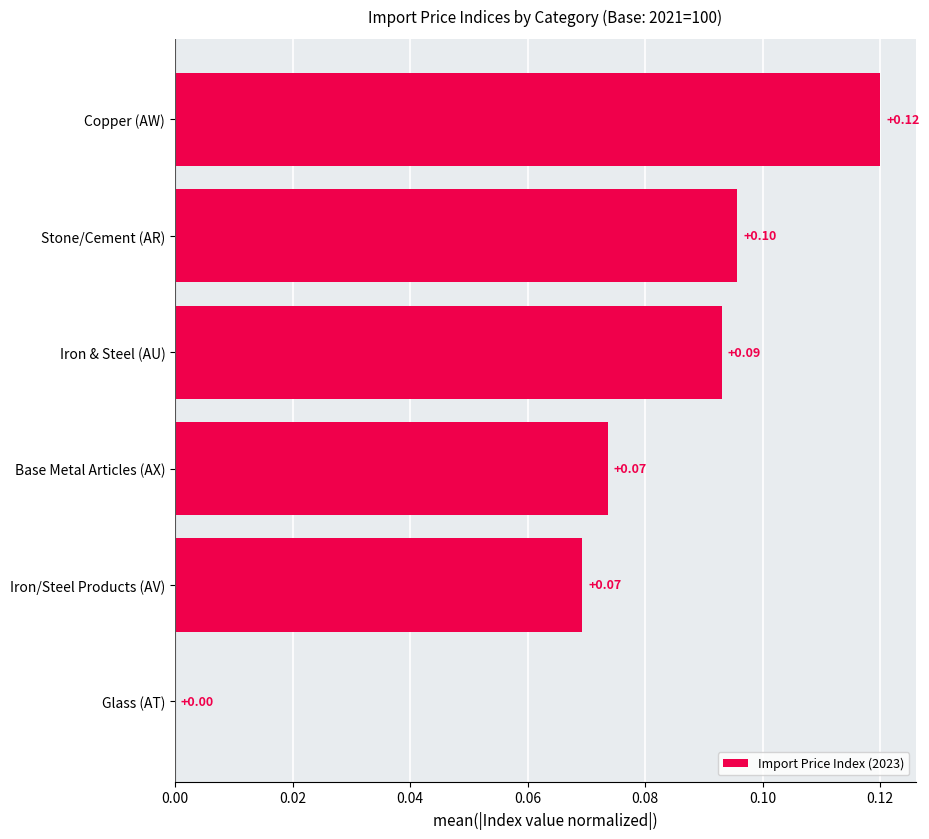

Where is the data nearest to the value 0?

Glass (AT)